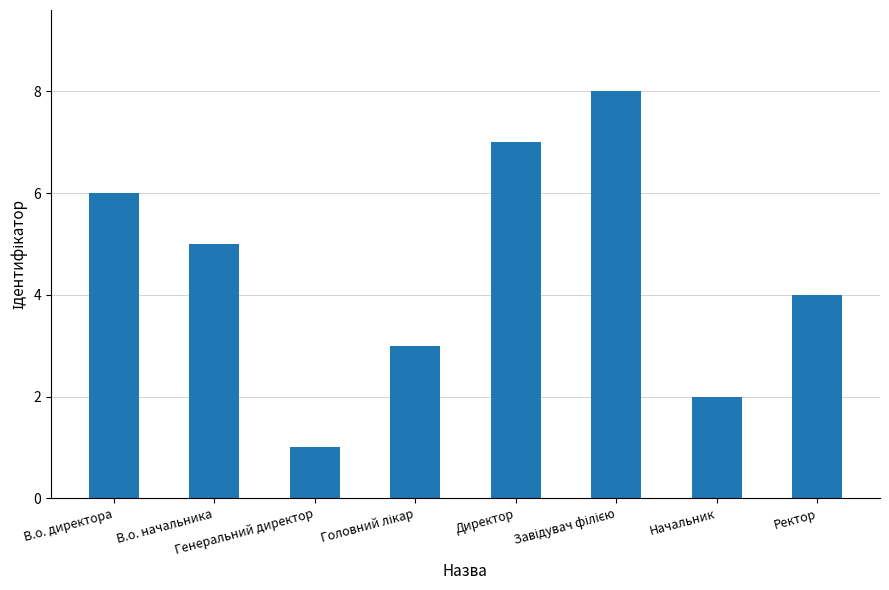

Which has a higher value, В.о. начальника or Генеральний директор?

В.о. начальника